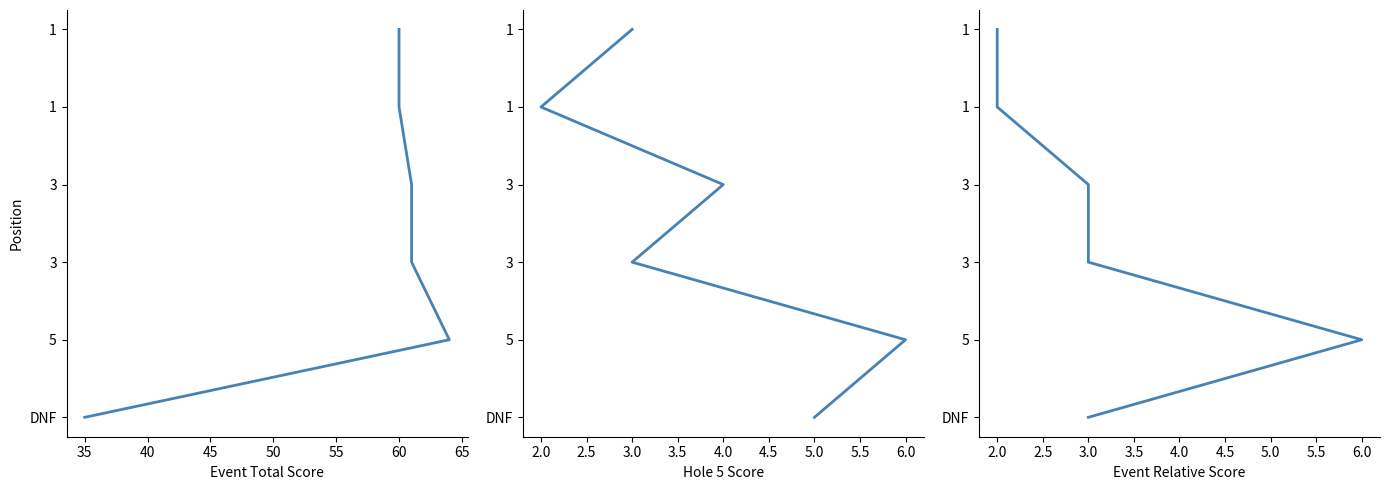

What value does the event_total_score series have at 45?

3